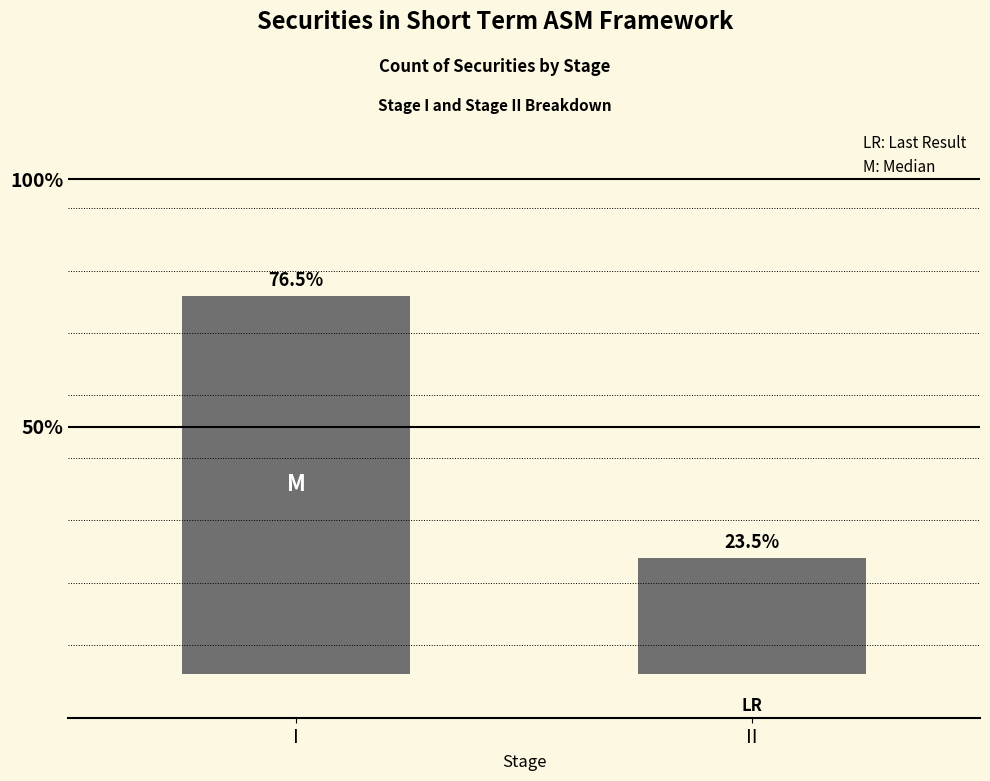

Rank the categories by value from highest to lowest.

I, II